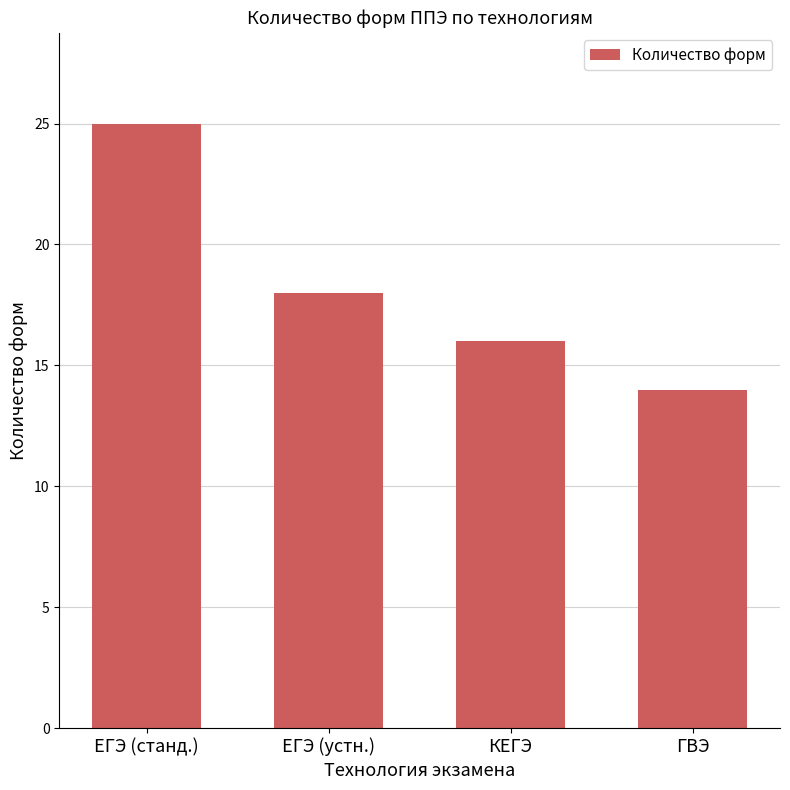

Reading left to right, transcribe all the data shown in this chart.

25	18	16	14